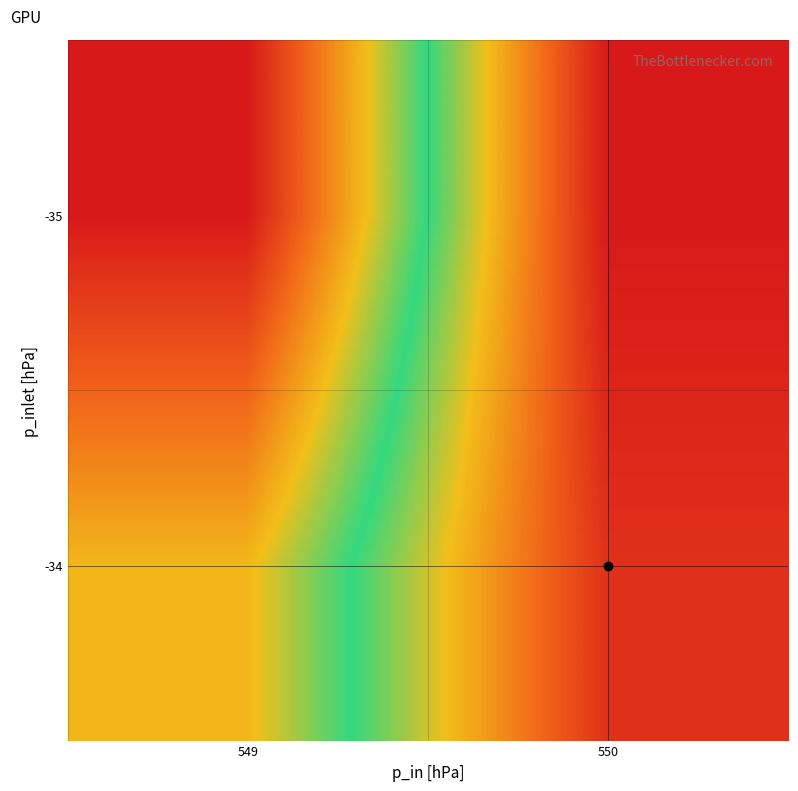

What is the difference between the highest and lowest values at 549?

4.8